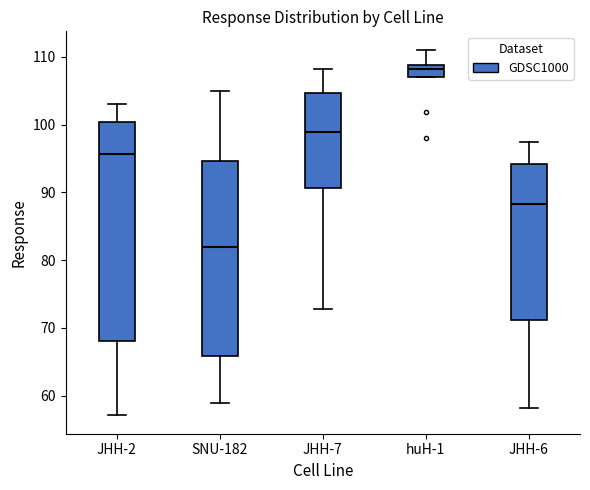

Reading left to right, transcribe this box plot: for each box, give where its median line is, the range the box spans, and where its two whiskers end, as read against the y-axis. The values are not printed on the chart, so give them approximately, as read against the axis.

JHH-2: median 96, box 68 to 100, whiskers 57 to 103
SNU-182: median 82, box 66 to 95, whiskers 59 to 105
JHH-7: median 99, box 91 to 105, whiskers 73 to 108
huH-1: median 108, box 107 to 109, whiskers 107 to 111
JHH-6: median 88, box 71 to 94, whiskers 58 to 97